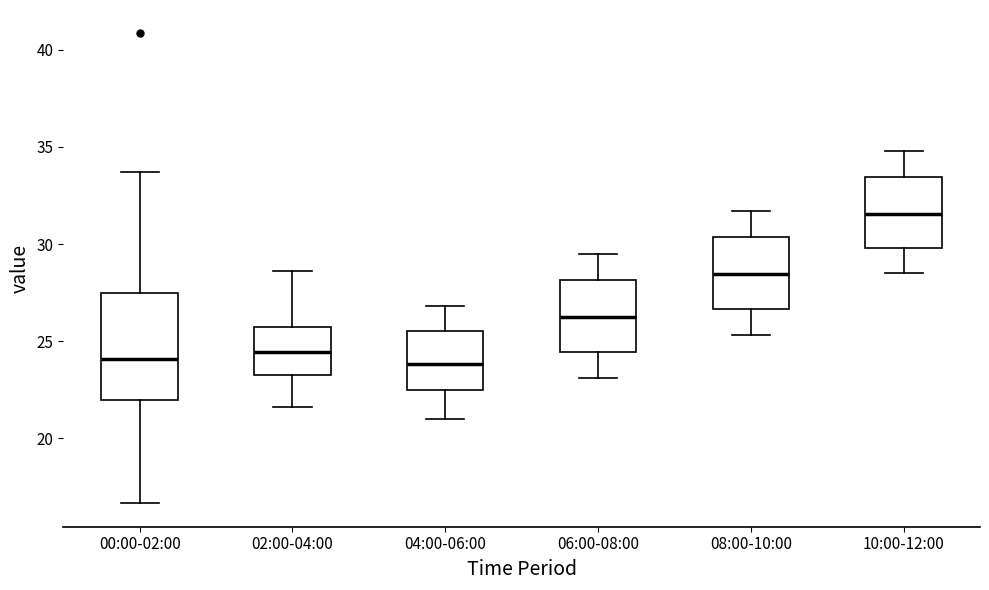

Where does the upper whisker of the box for 04:00-06:00 end on the y-axis? The values are not printed on the chart, so give them approximately, as read against the axis.

27.0